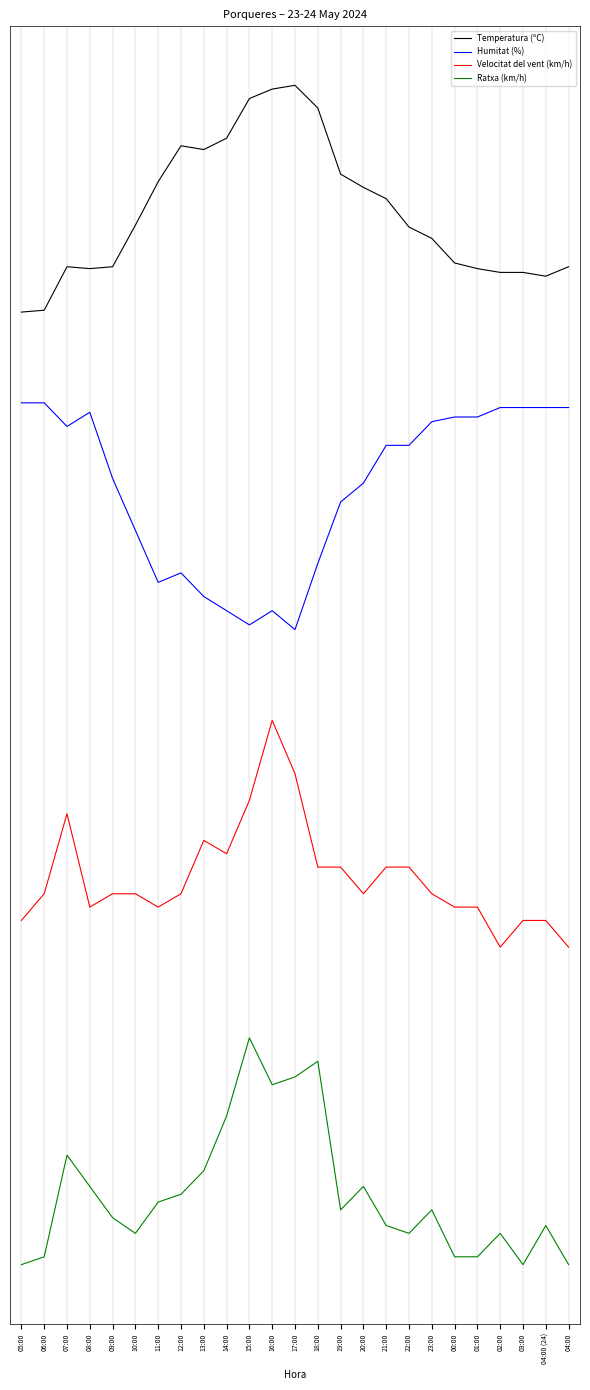

What is the difference between the maximum and minimum values in the Ratxa (km/h) series?

1.0